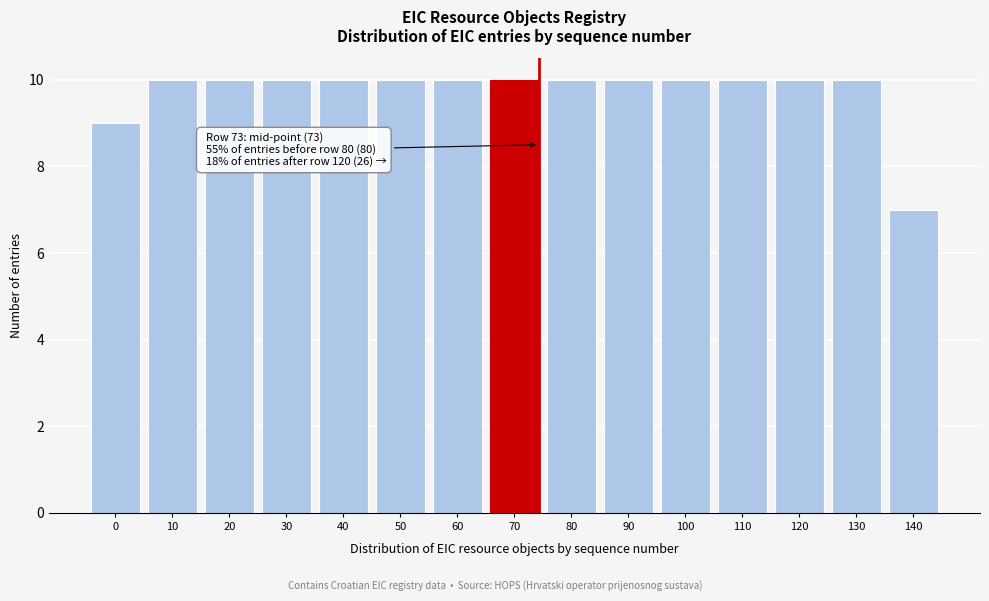

Reading right to left, what are all the values shown in this chart?

7	10	10	10	10	10	10	10	10	10	10	10	10	10	9